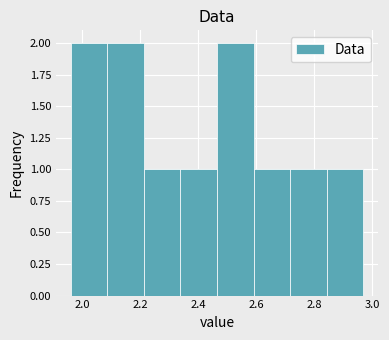

Reading left to right, transcribe this chart: for each bar, give the range it covers on the x-axis and its height. Neither the bar edges nor the heights are printed on the chart, so give them approximately, as read against the axes.

1.96 to 2.08: 2
2.08 to 2.22: 2
2.22 to 2.34: 1
2.34 to 2.46: 1
2.46 to 2.60: 2
2.60 to 2.72: 1
2.72 to 2.84: 1
2.84 to 2.98: 1